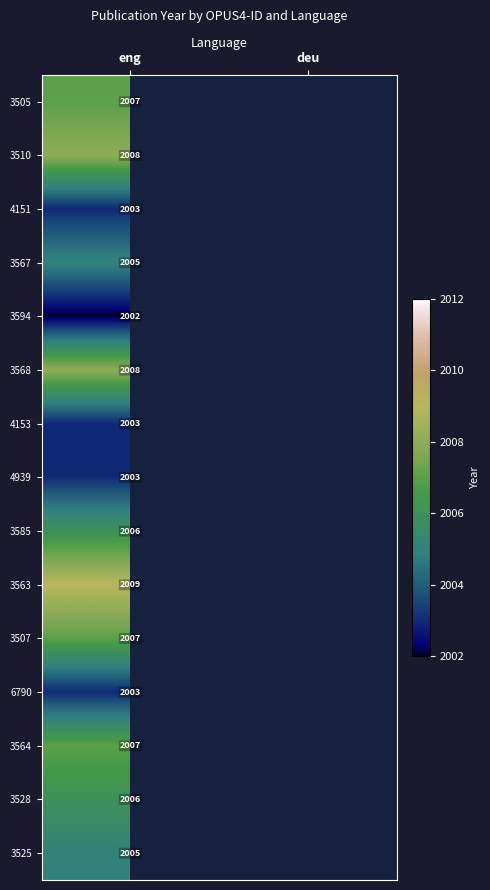

How many categories are shown in the chart?

2